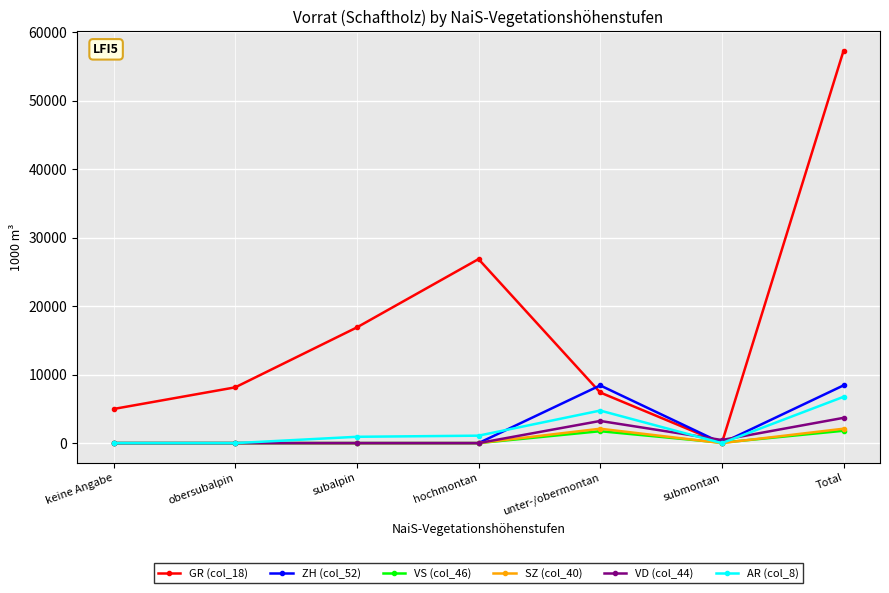

At which category is the sum across all series the highest?

Total